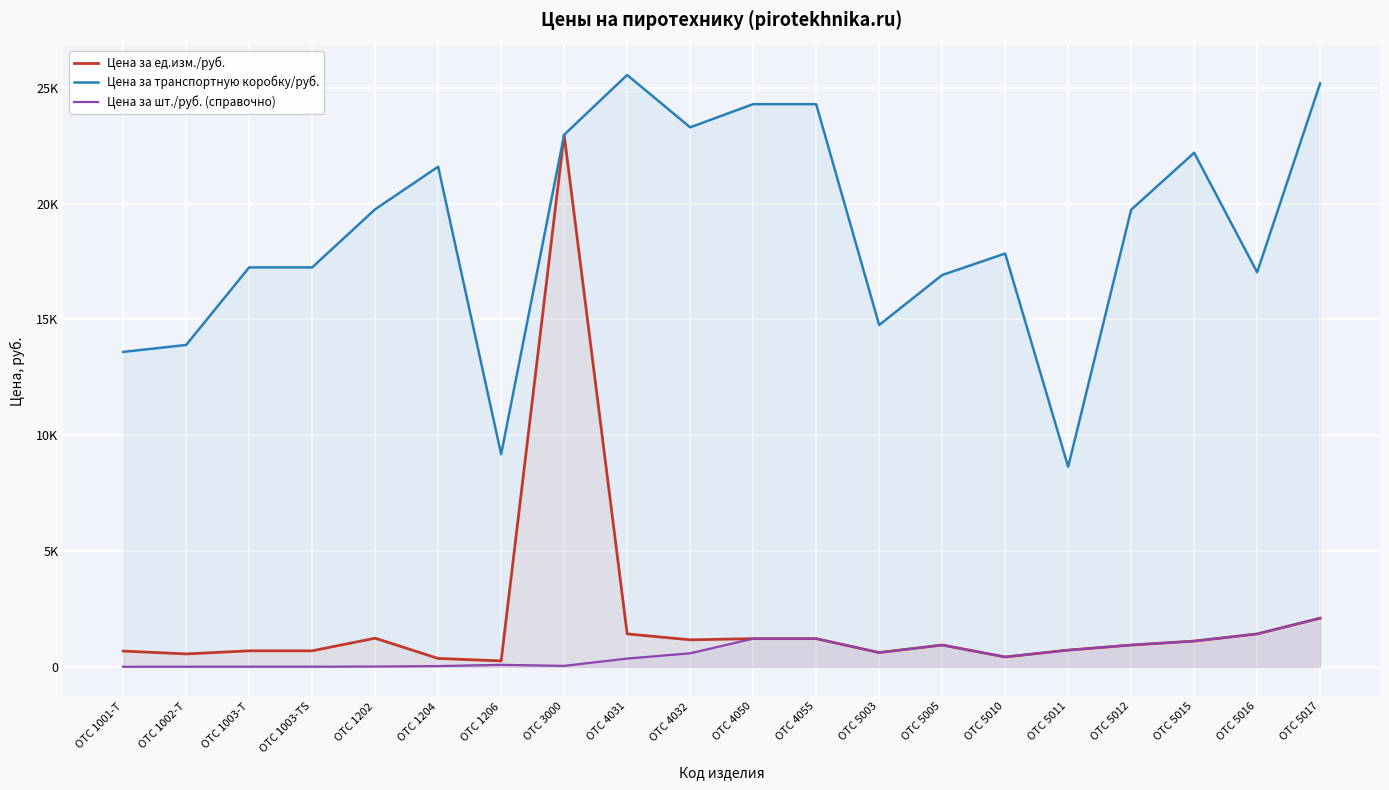

True or false: Цена за шт./руб. (справочно) and Цена за ед.изм./руб. cross at least once.

False